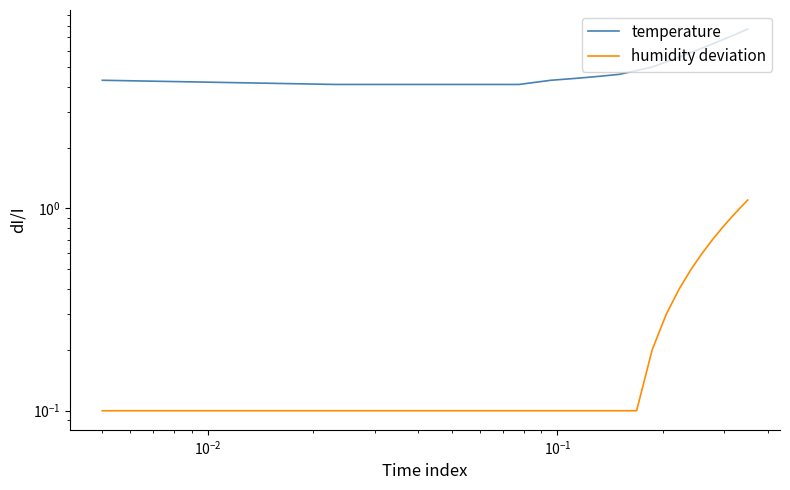

True or false: temperature and humidity deviation intersect in this chart.

False